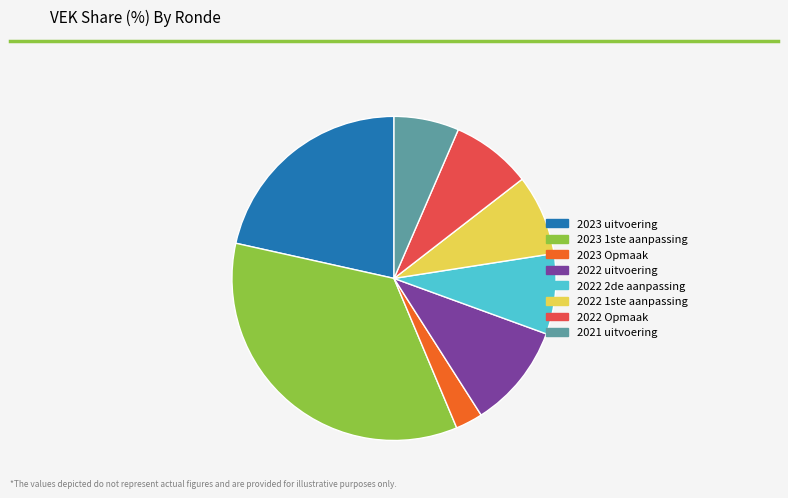

What is the smallest slice in the pie chart?

2023 Opmaak